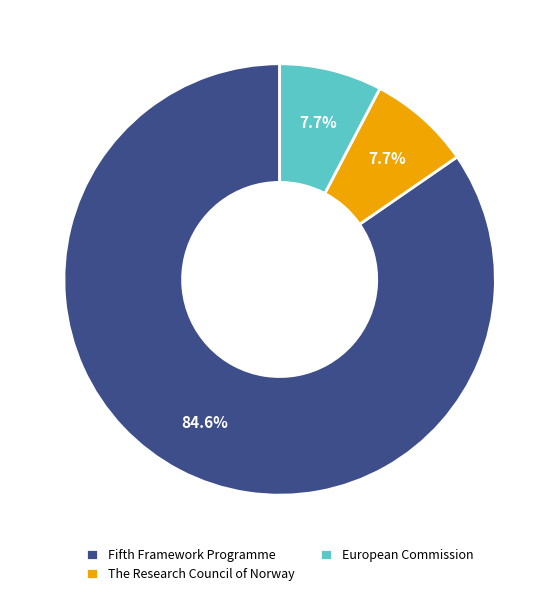

What is the largest slice in the pie chart?

Fifth Framework Programme